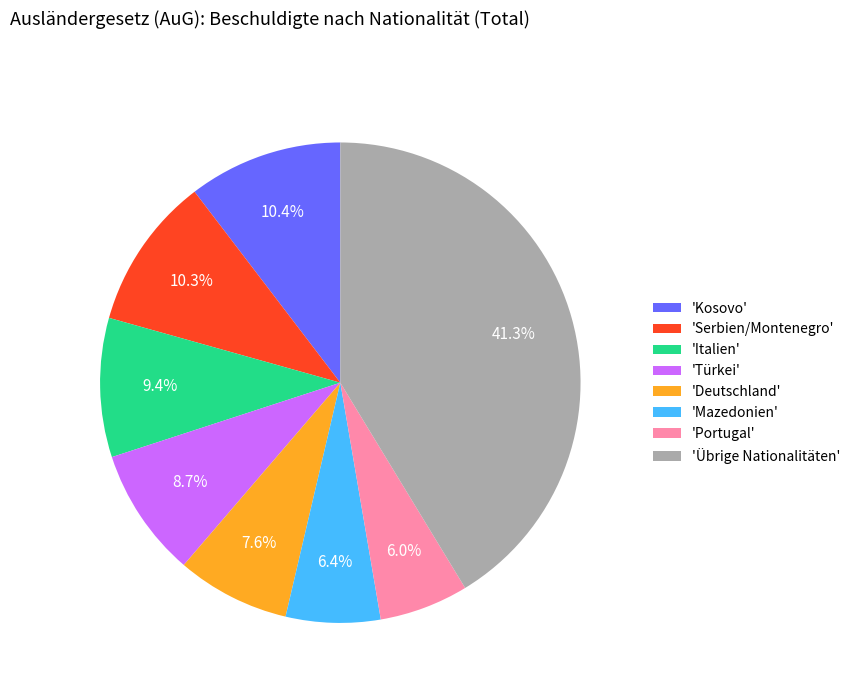

How many segments does this pie chart have?

8